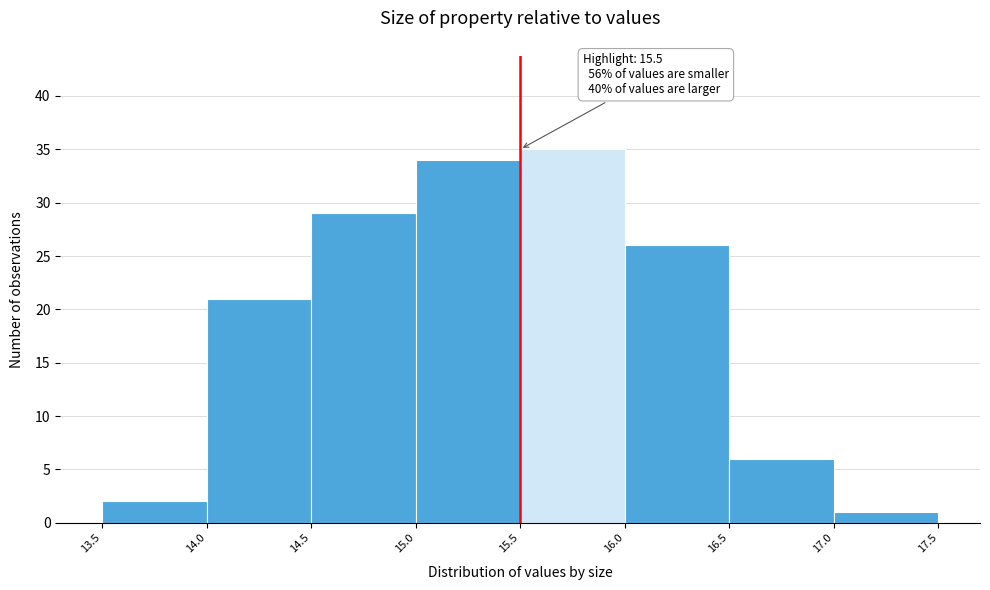

Which range on the x-axis has the tallest bar?

15.5 to 16.0